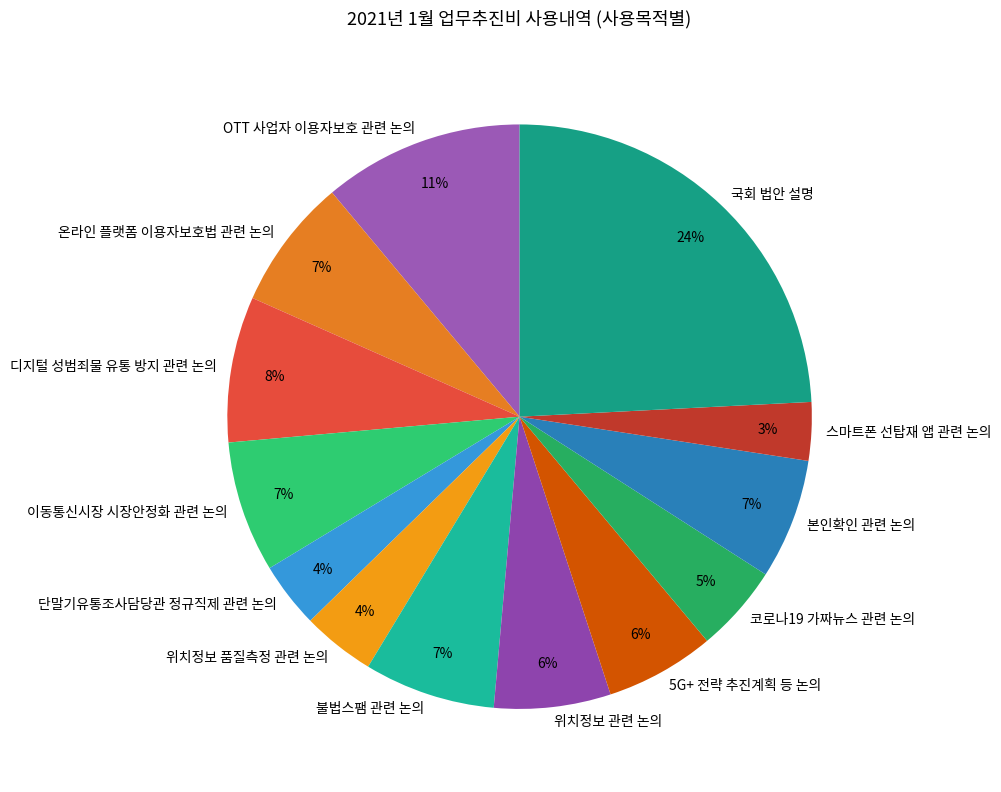

What is the largest slice in the pie chart?

국회 법안 설명